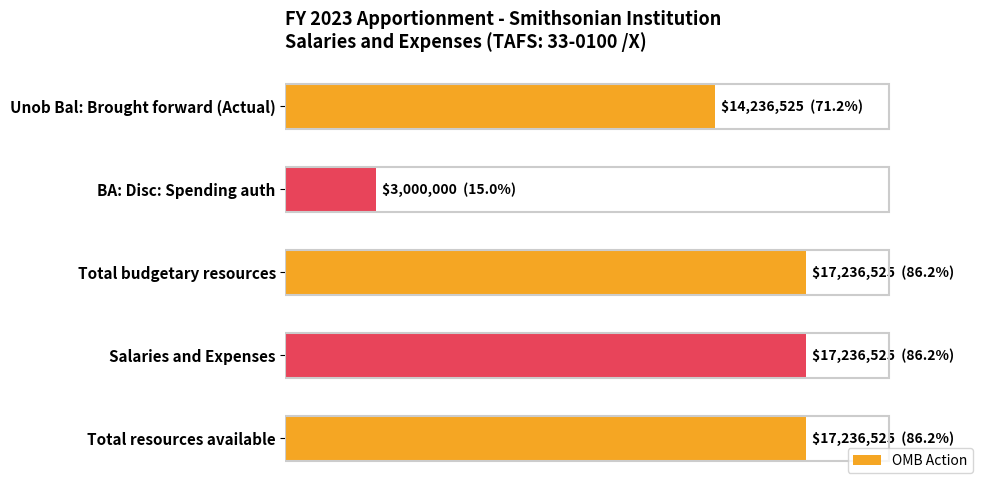

Does the chart contain stacked bars?

No